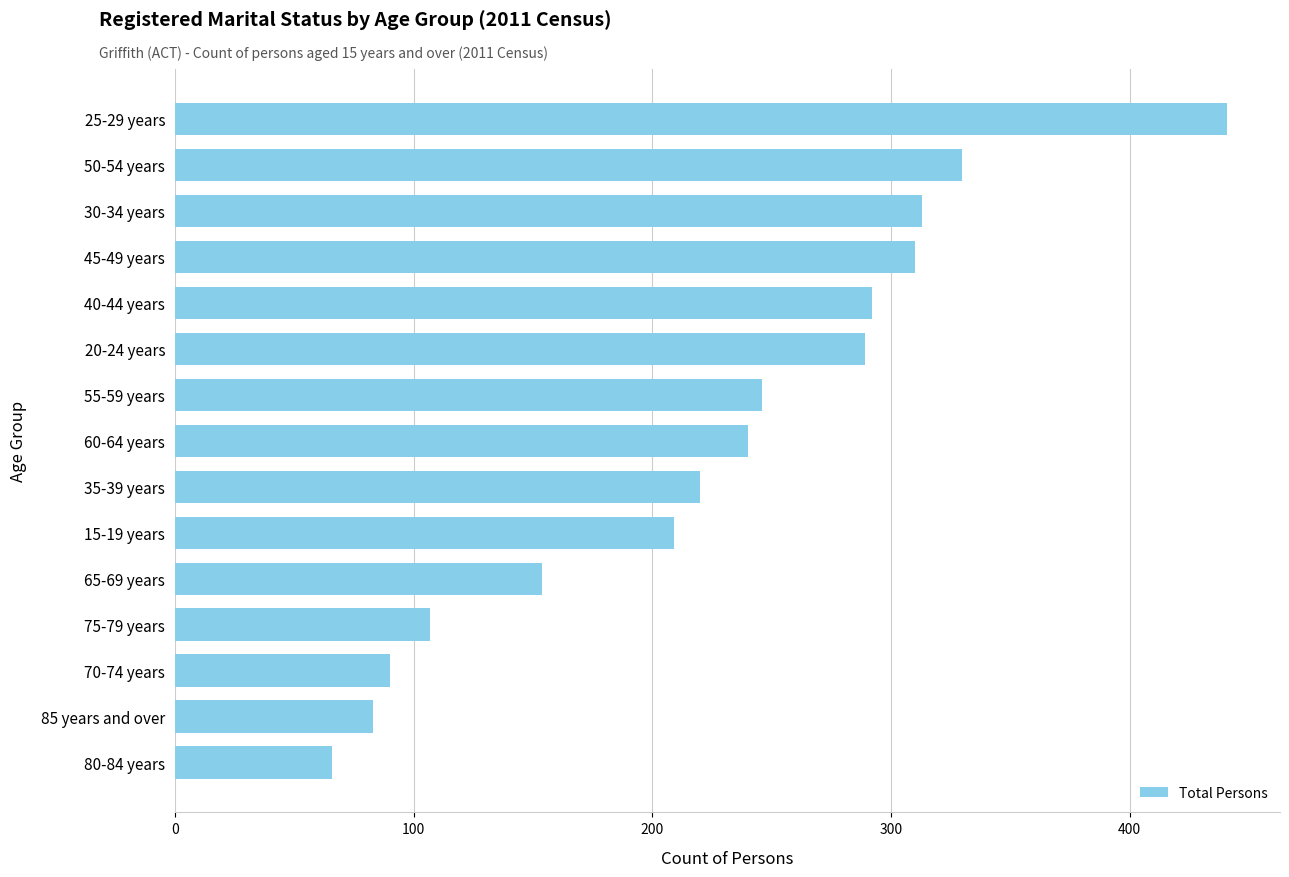

What is the average value?

226